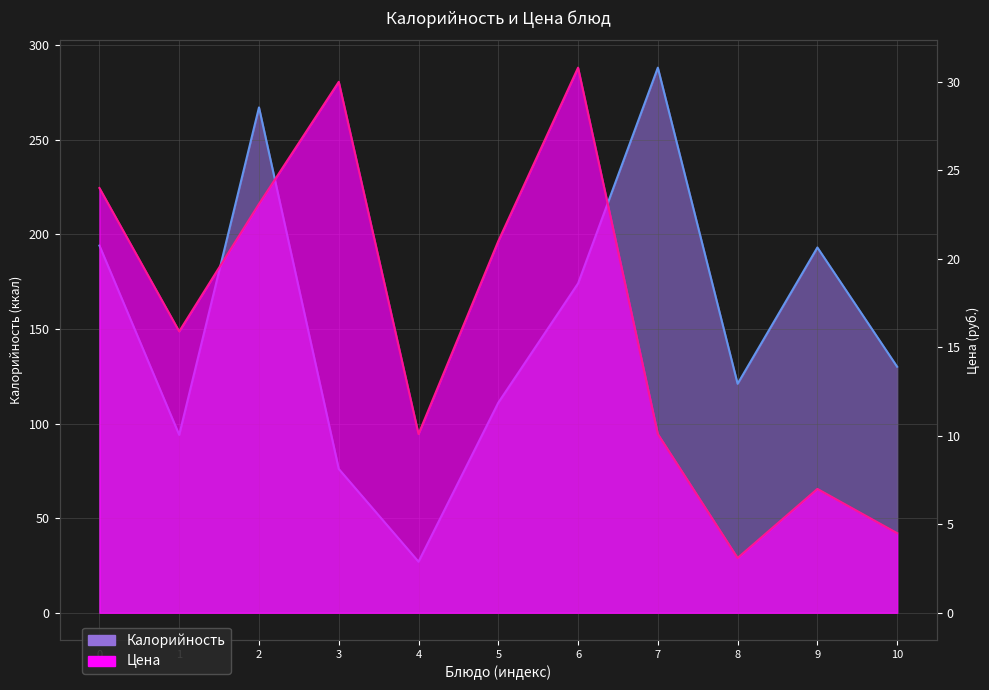

How many categories are shown in the chart?

11